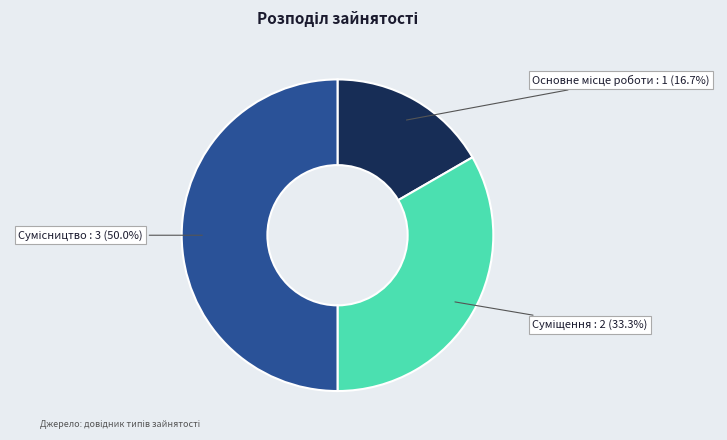

What is the largest slice in the pie chart?

Сумісництво